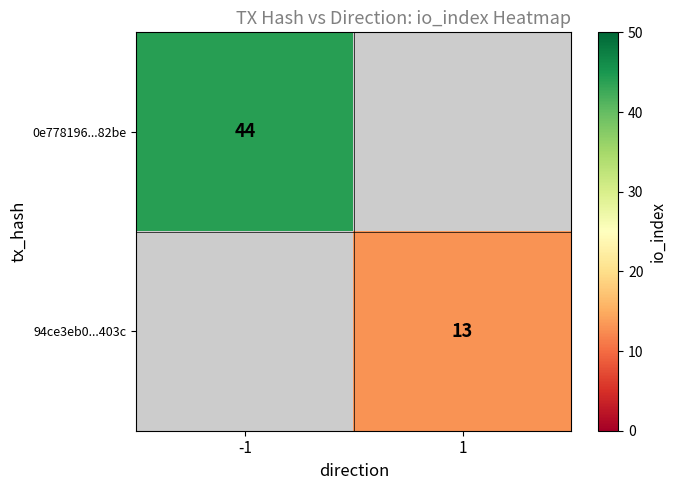

The 0e778196...82be series shows 44 at -1. True or false?

True